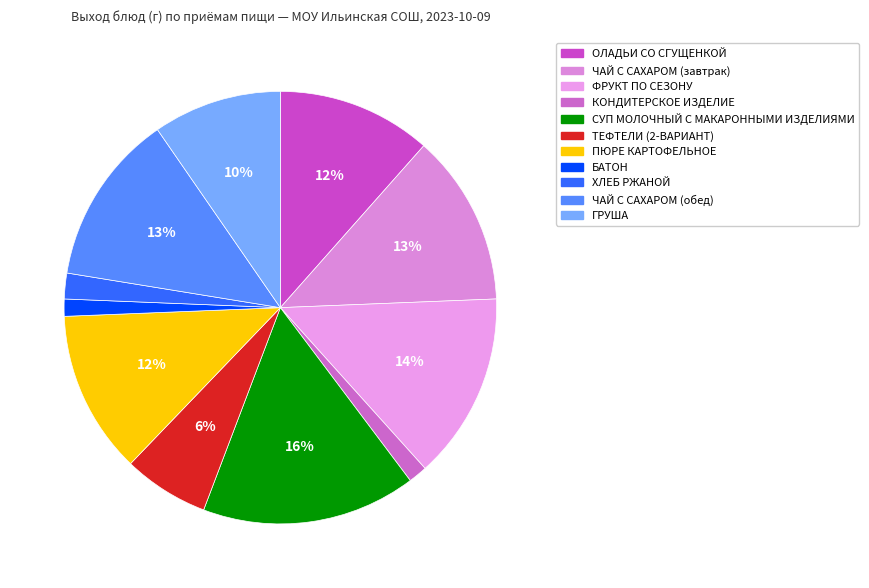

To the nearest percent, what is the difference between the largest and smallest slice percentages?

15%